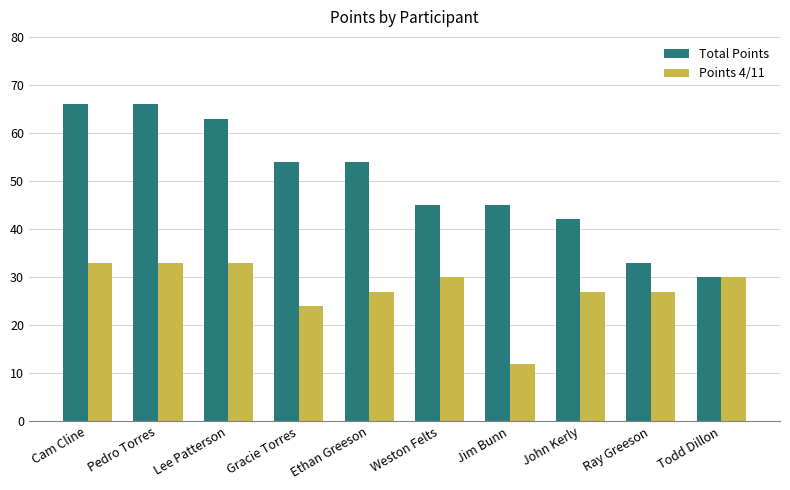

What is the difference between the maximum and minimum values in the Total Points series?

36